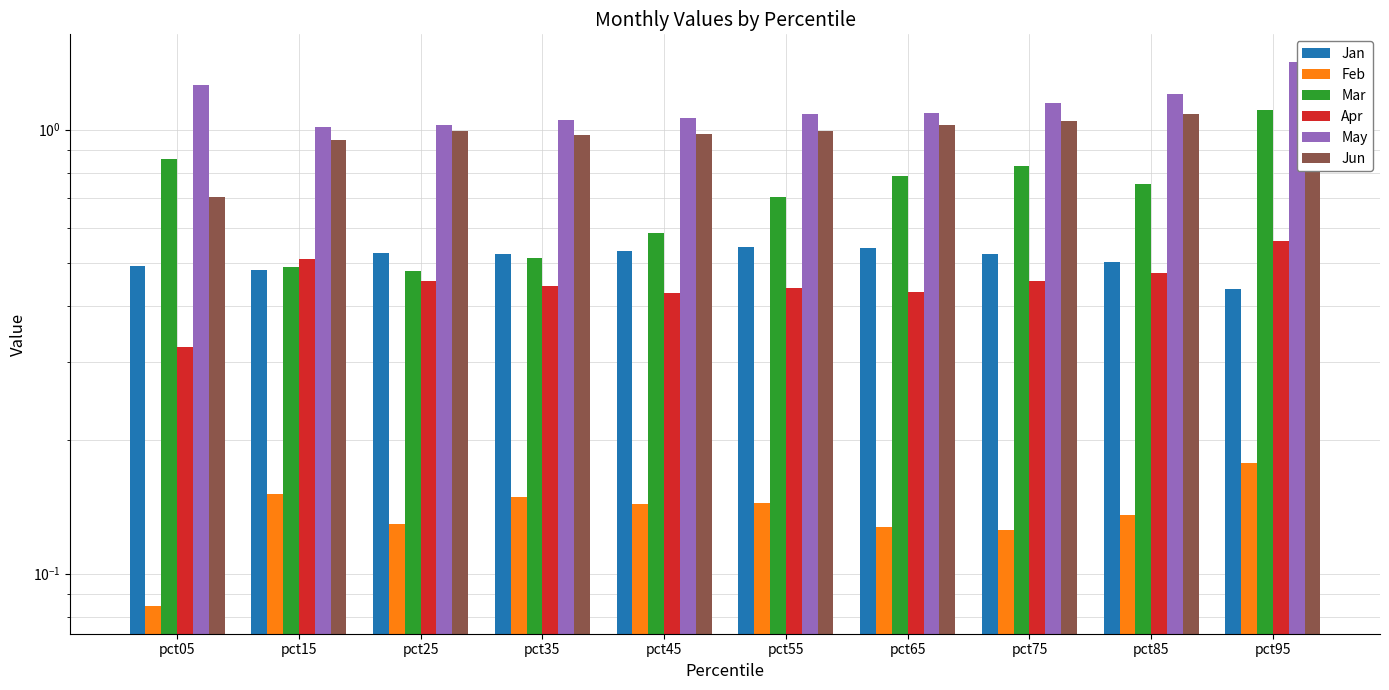

At how many categories does at least one series exceed 1?

10